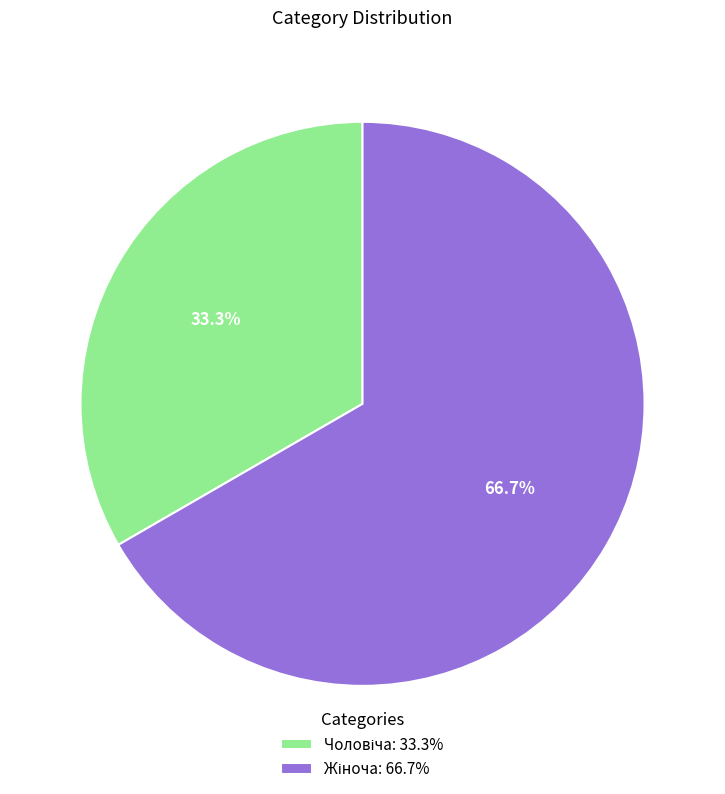

Does any single category account for the majority?

Yes